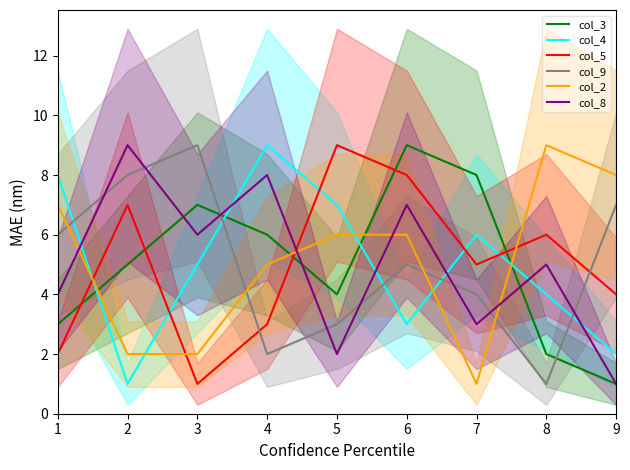

At which category does col_9 reach its first local valley?

4